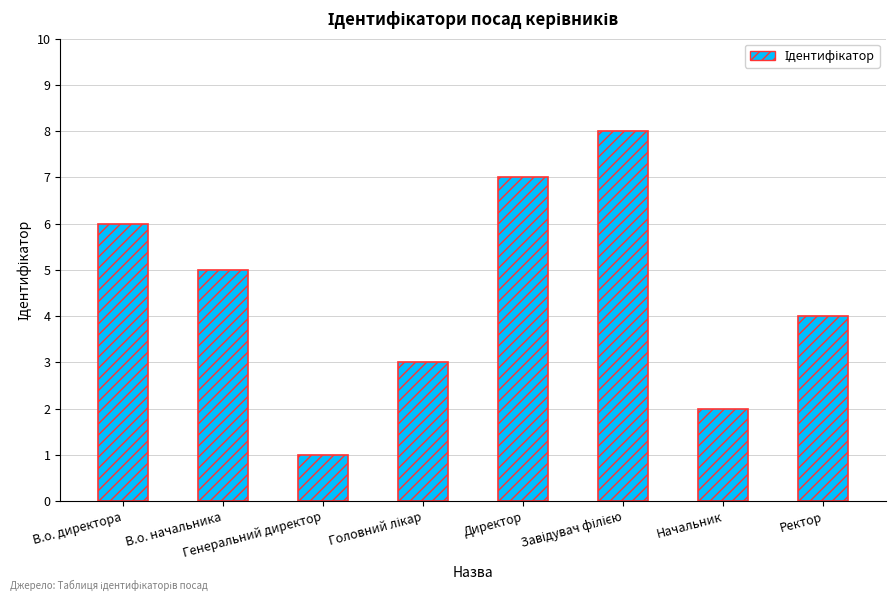

How many distinct data groups are displayed?

1